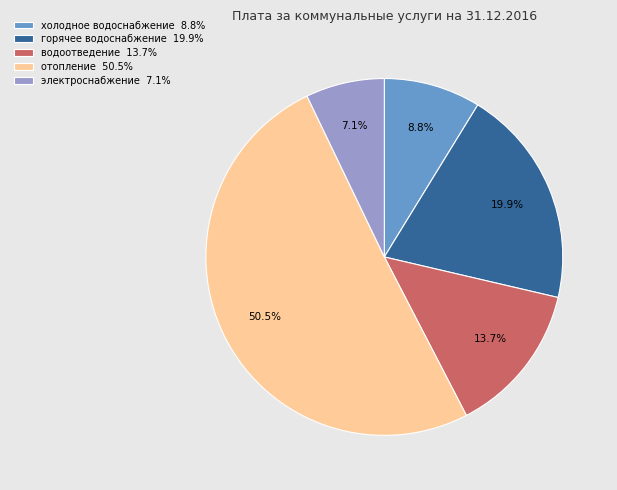

Rank the categories by value from lowest to highest.

электроснабжение, холодное водоснабжение, водоотведение, горячее водоснабжение, отопление